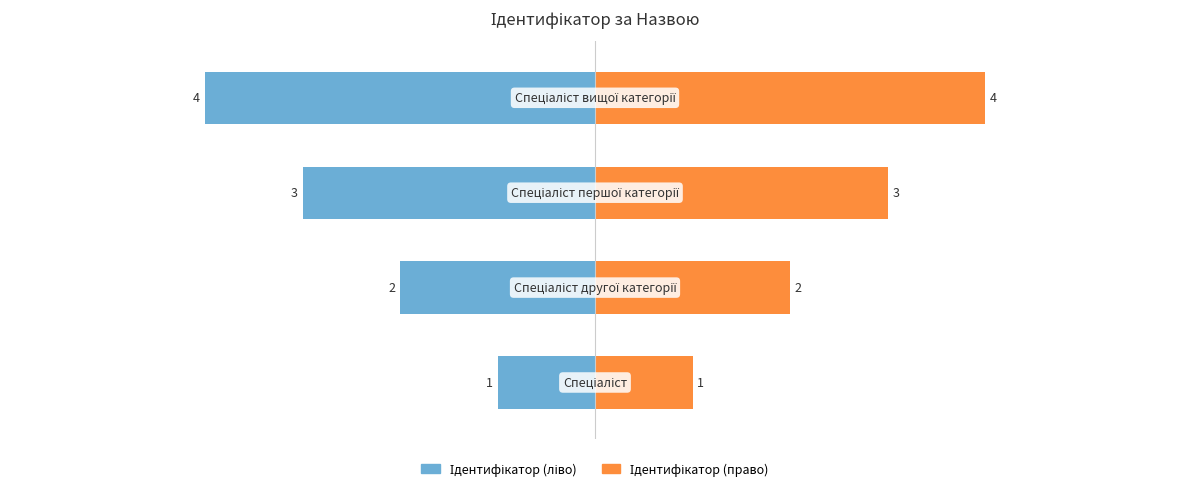

Does the chart contain stacked bars?

No